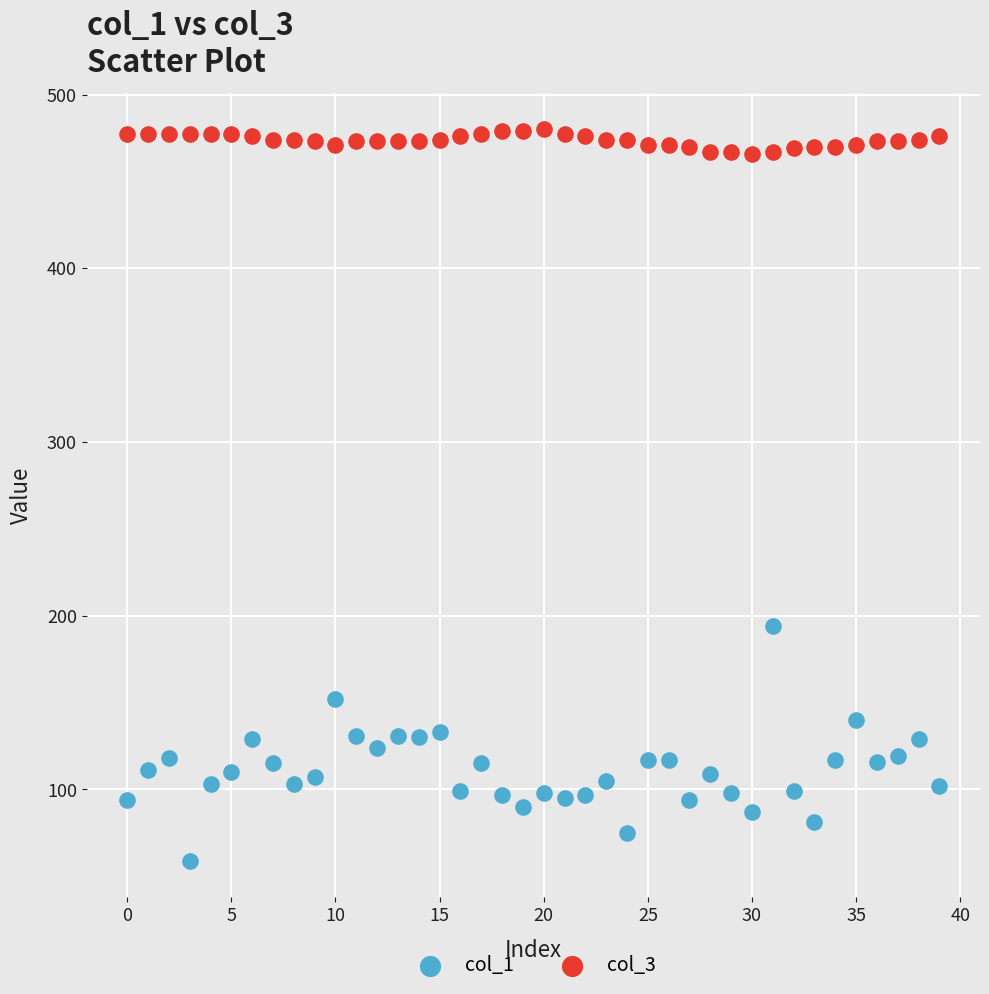

Which series has the widest spread of Y values?

col_1